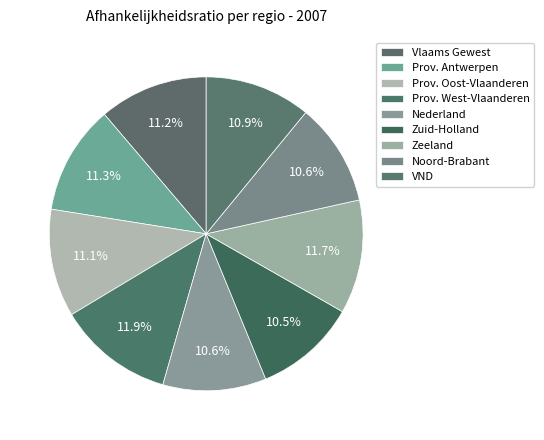

To the nearest percent, what portion does Prov. Oost-Vlaanderen represent?

11%